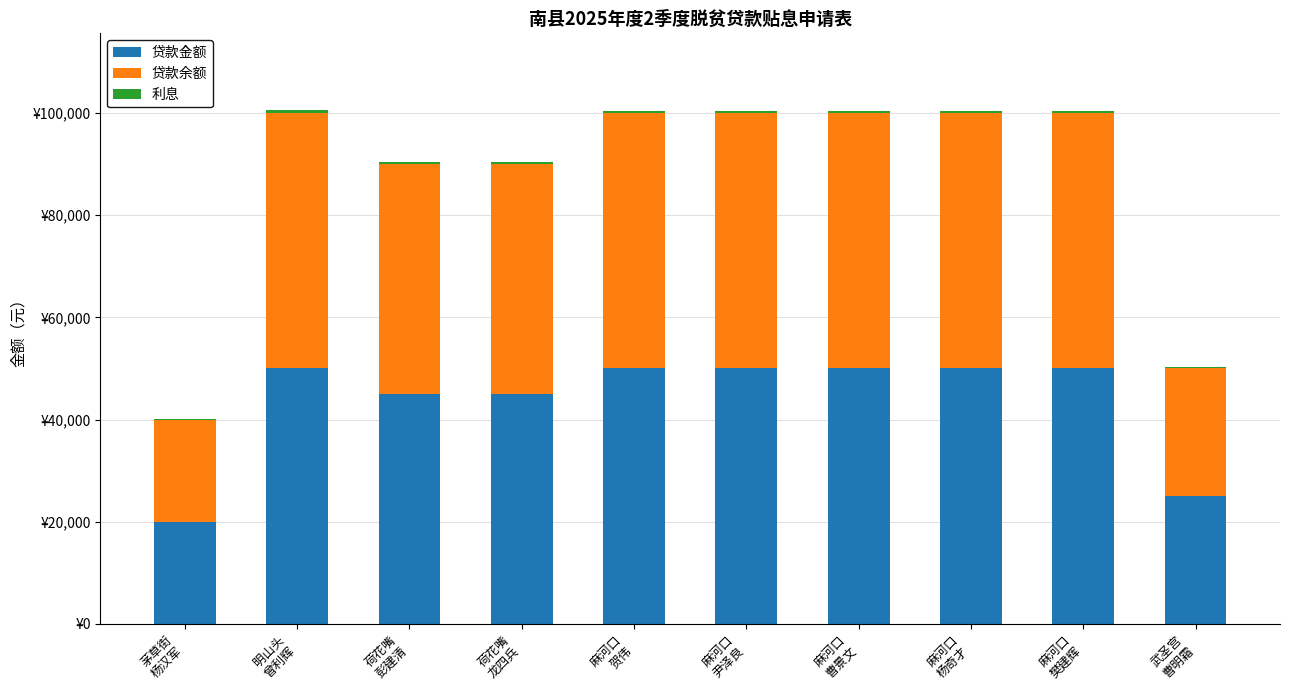

Does the chart contain stacked bars?

Yes